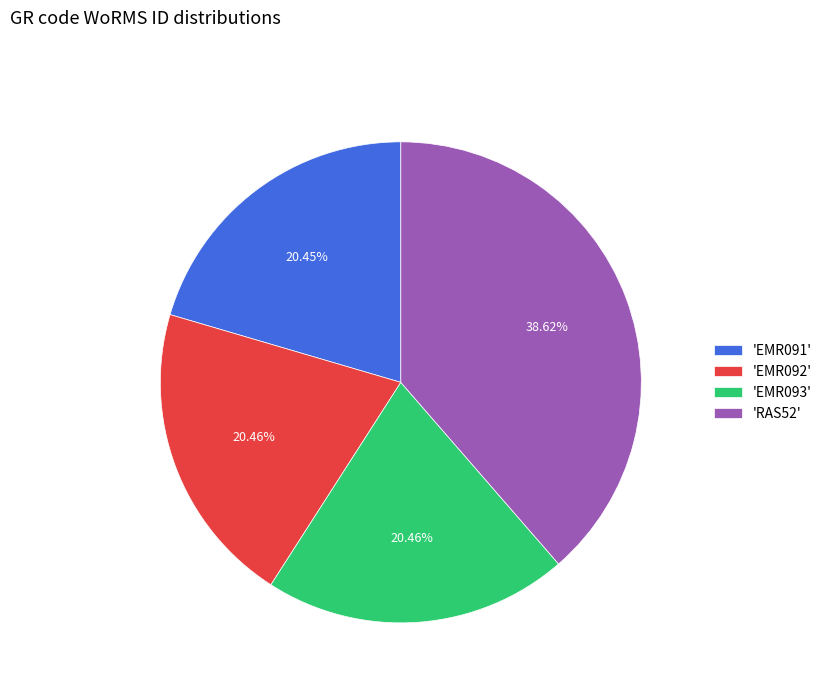

Approximately how many times larger is the value at 'EMR091' compared to 'EMR093'?

1.0